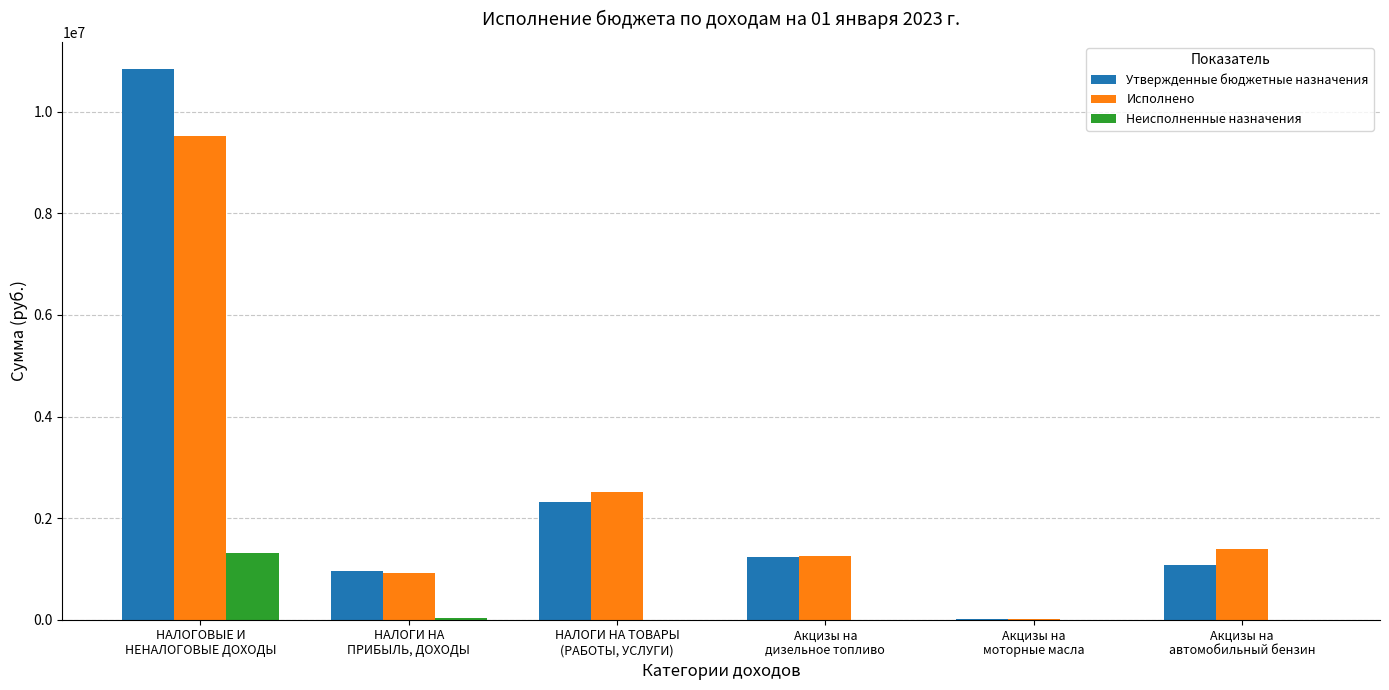

Which series has the largest range (max minus min)?

Утвержденные бюджетные назначения